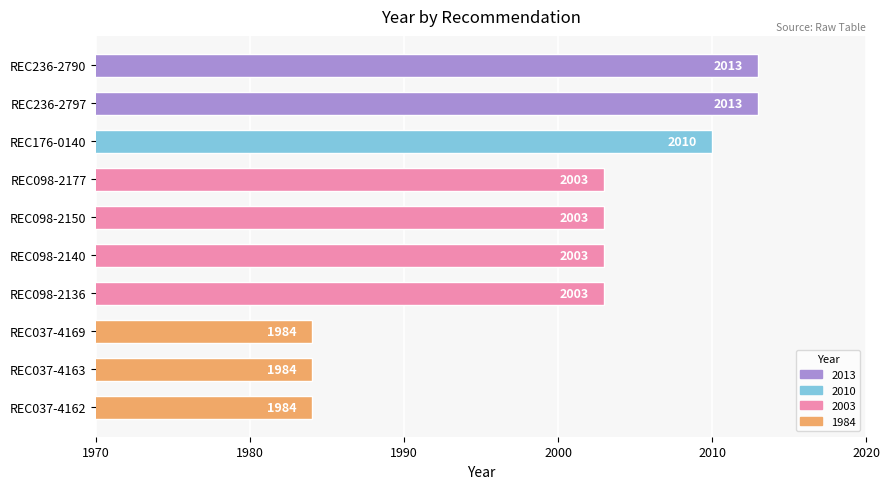

How many data points are less than 2003?

3